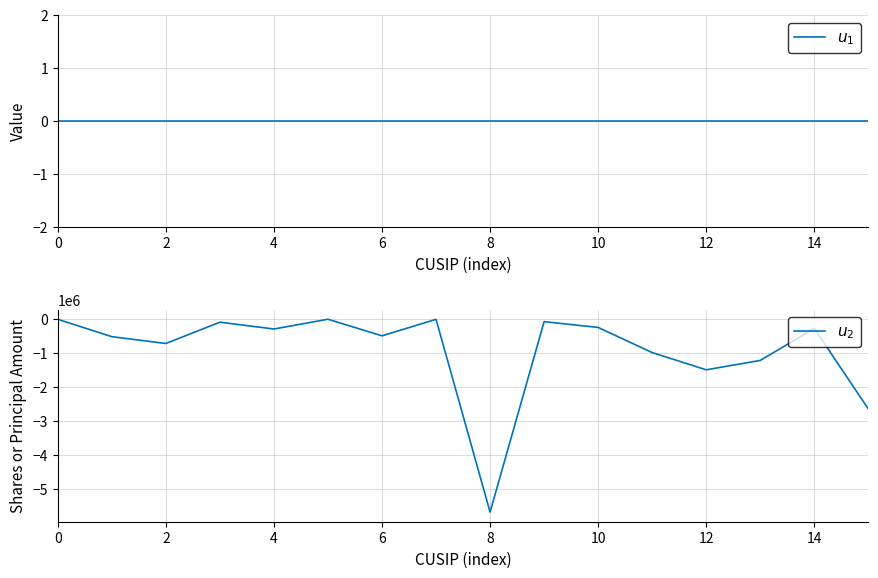

Does the chart display data point markers on the line(s)?

No